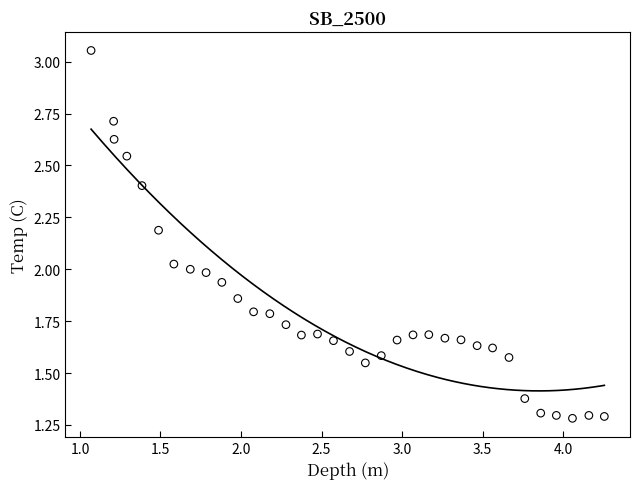

What is the range of X values (max minus min)?

3.2